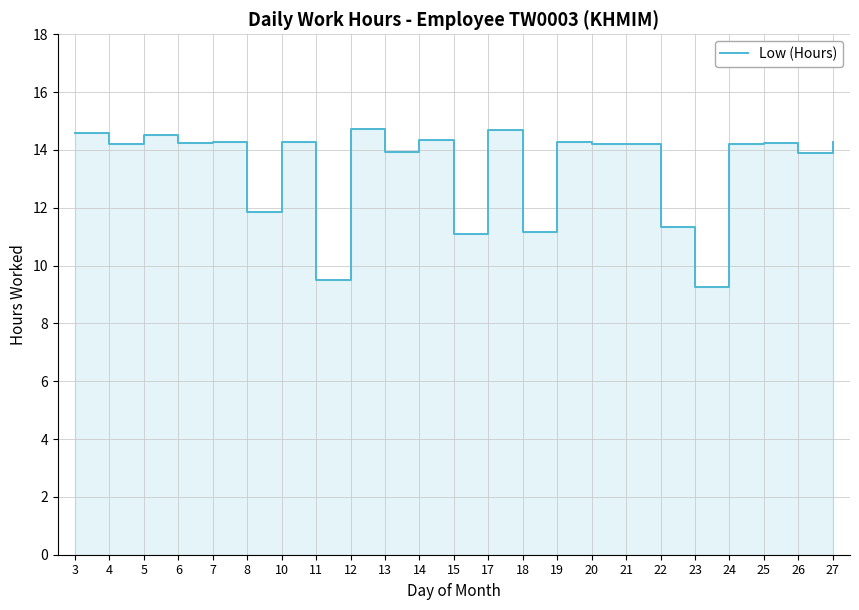

True or false: there are more than 0 points higher than both neighbors.

True